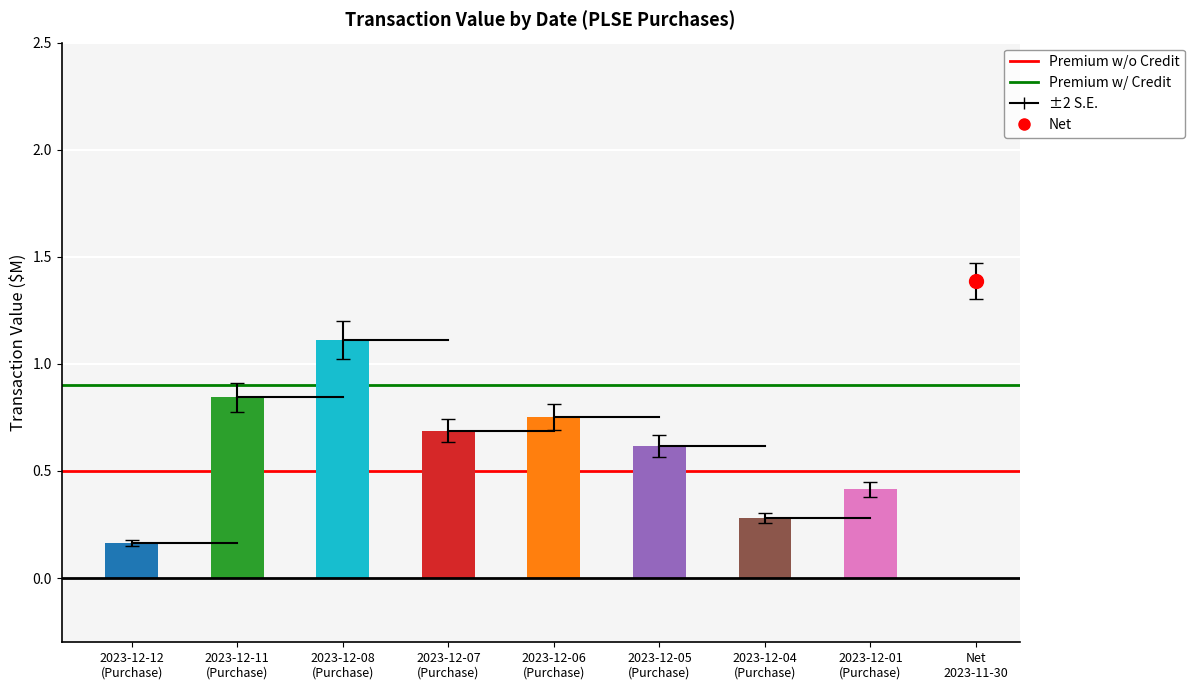

Which label corresponds to the smallest value in the chart?

2023-12-12
(Purchase)